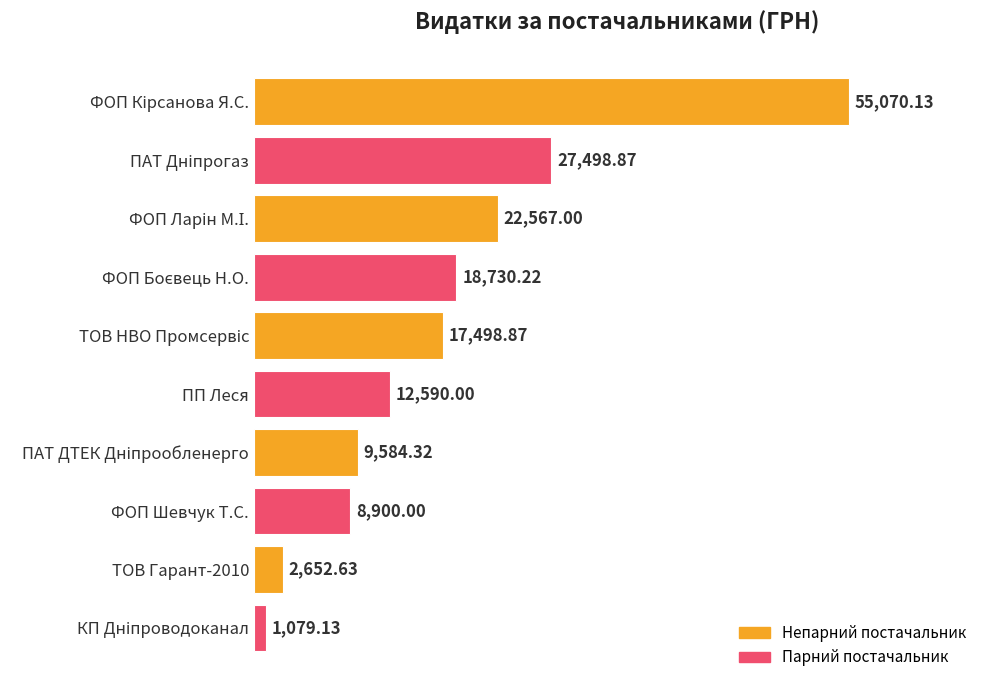

What is the label of the 5th bar from the bottom?

ПП Леся